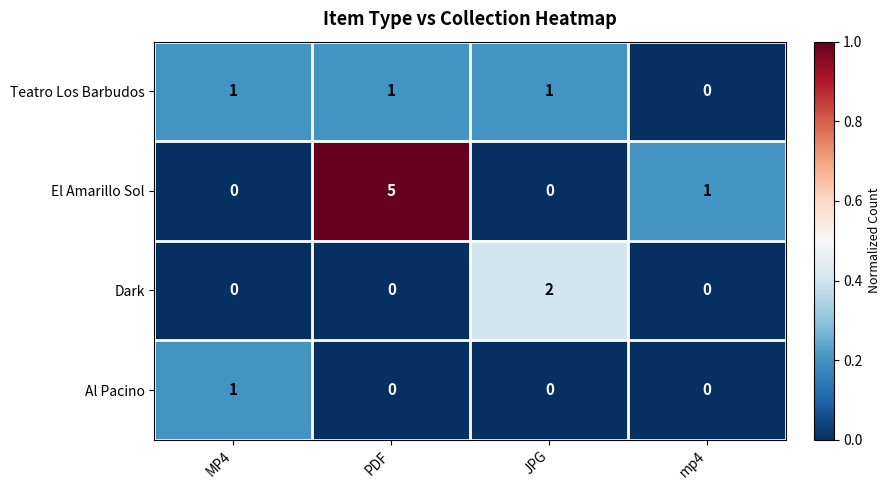

Is it true that Dark equals 1 at MP4?

False